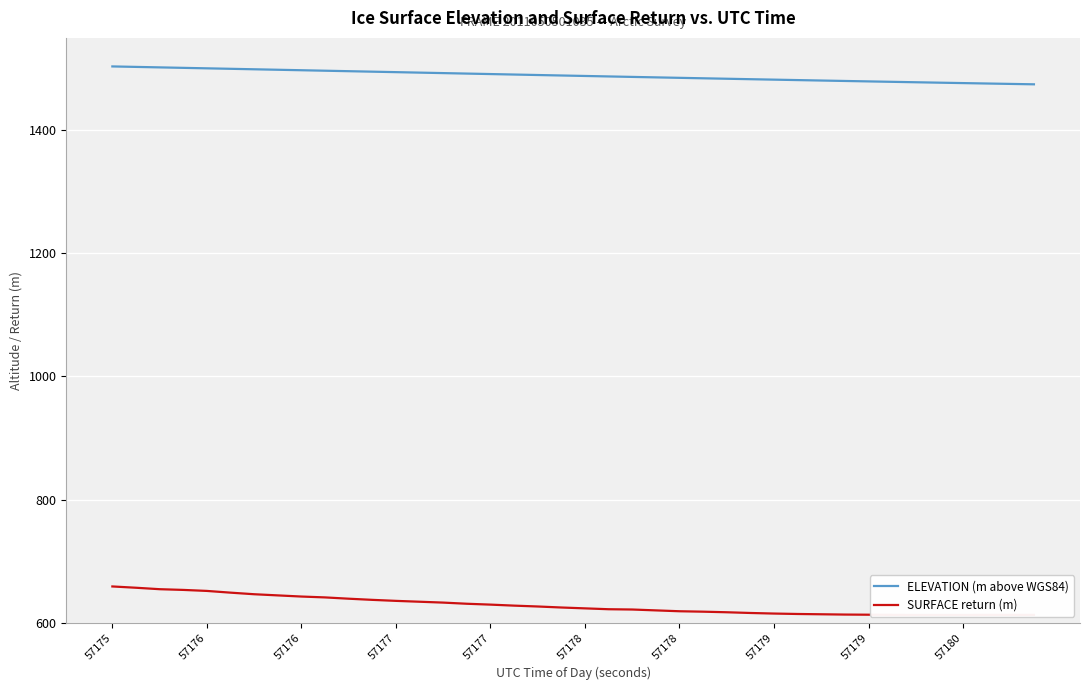

True or false: SURFACE return (m) and ELEVATION (m above WGS84) cross at least once.

False